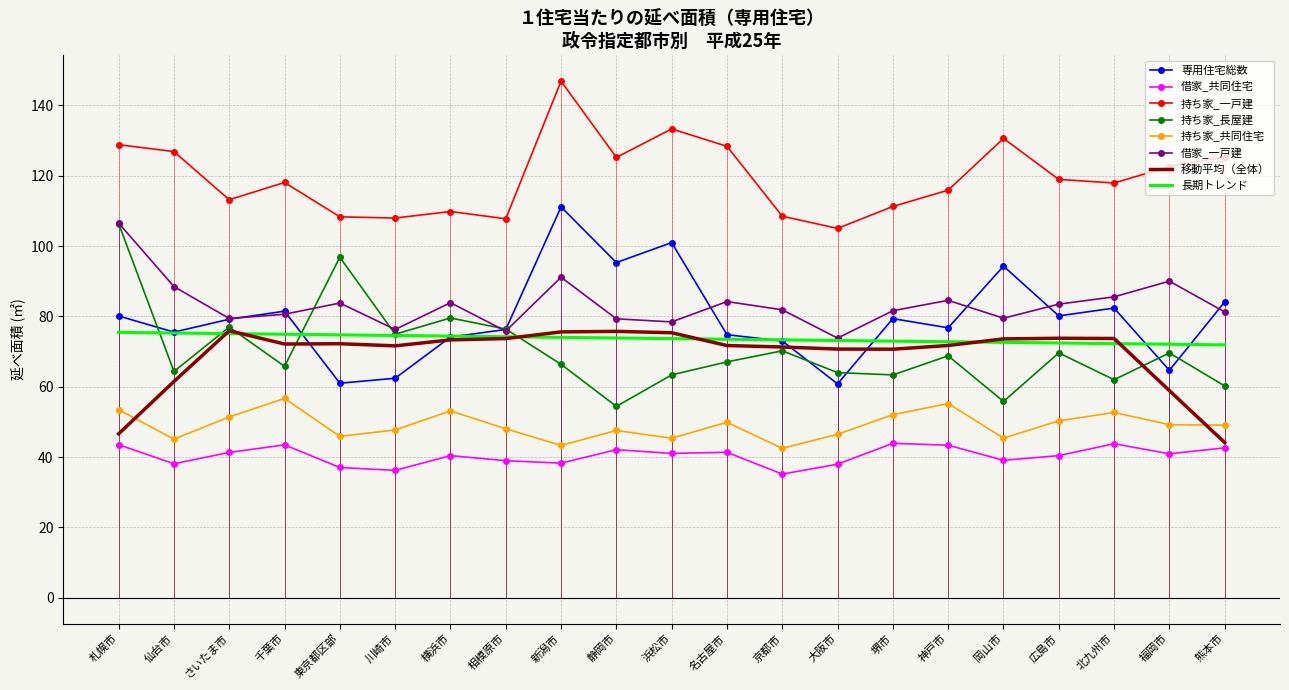

True or false: 持ち家_一戸建 and 借家_共同住宅 intersect in this chart.

False